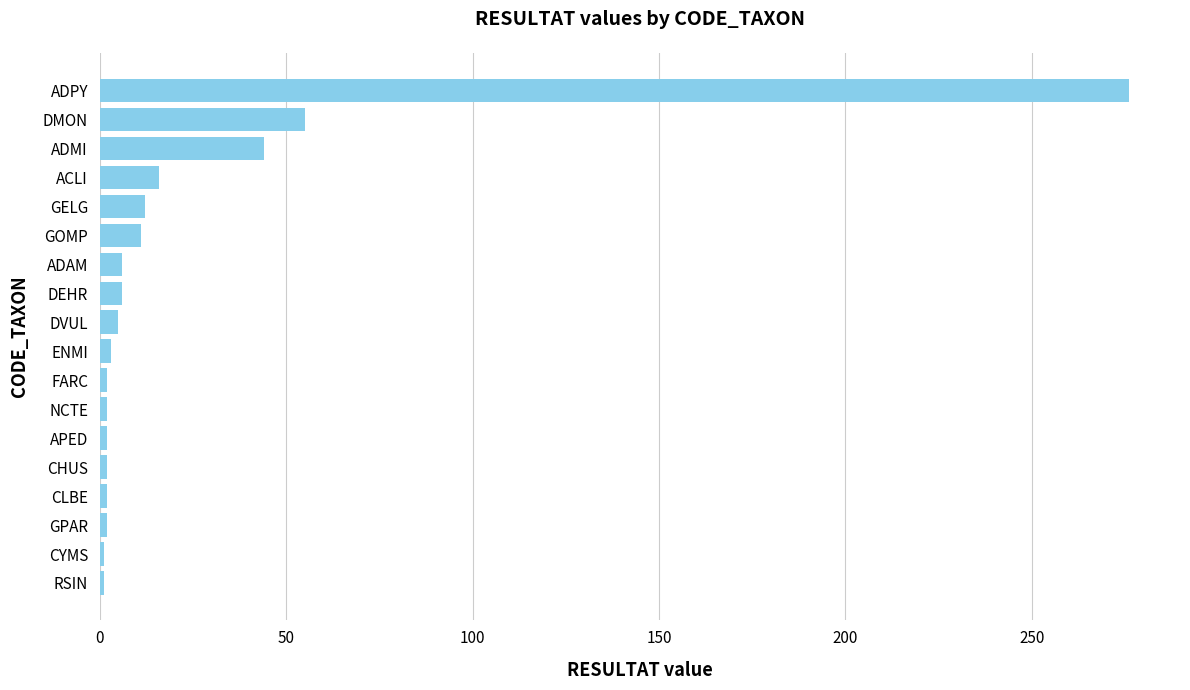

At which category does the chart reach its peak across all series?

ADPY